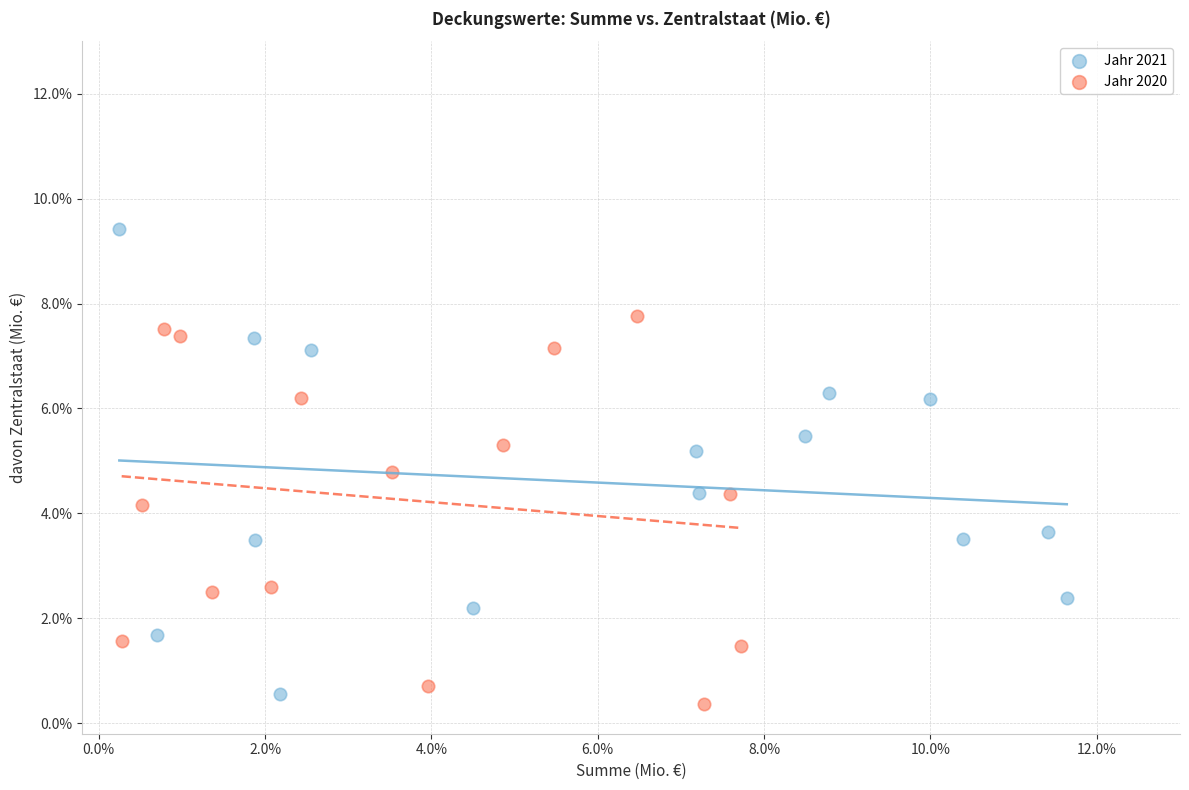

Which series has the widest spread of Y values?

Jahr 2021